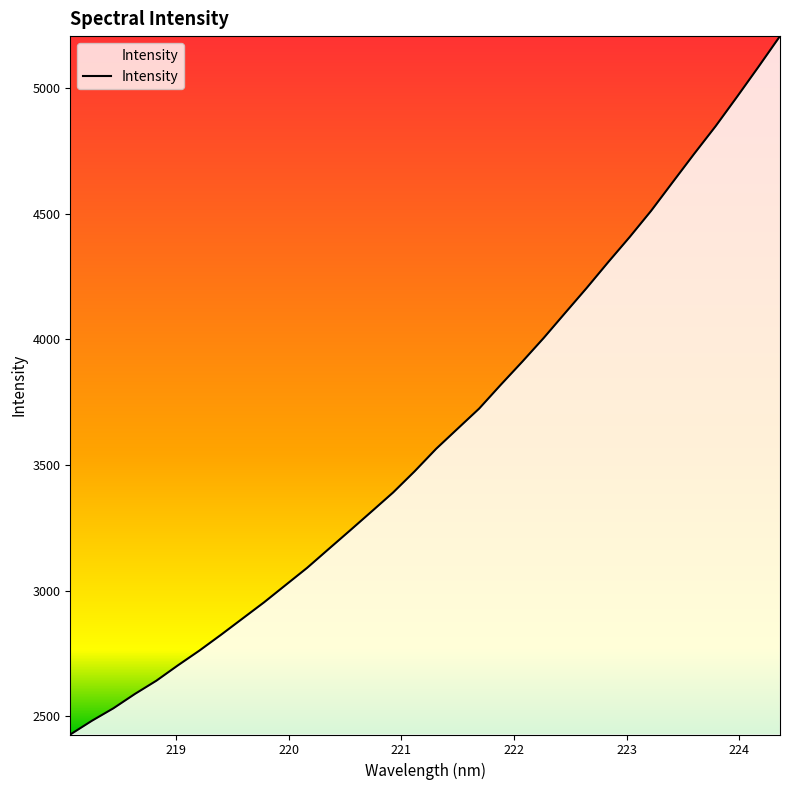

What is the smallest value displayed?

2426.9